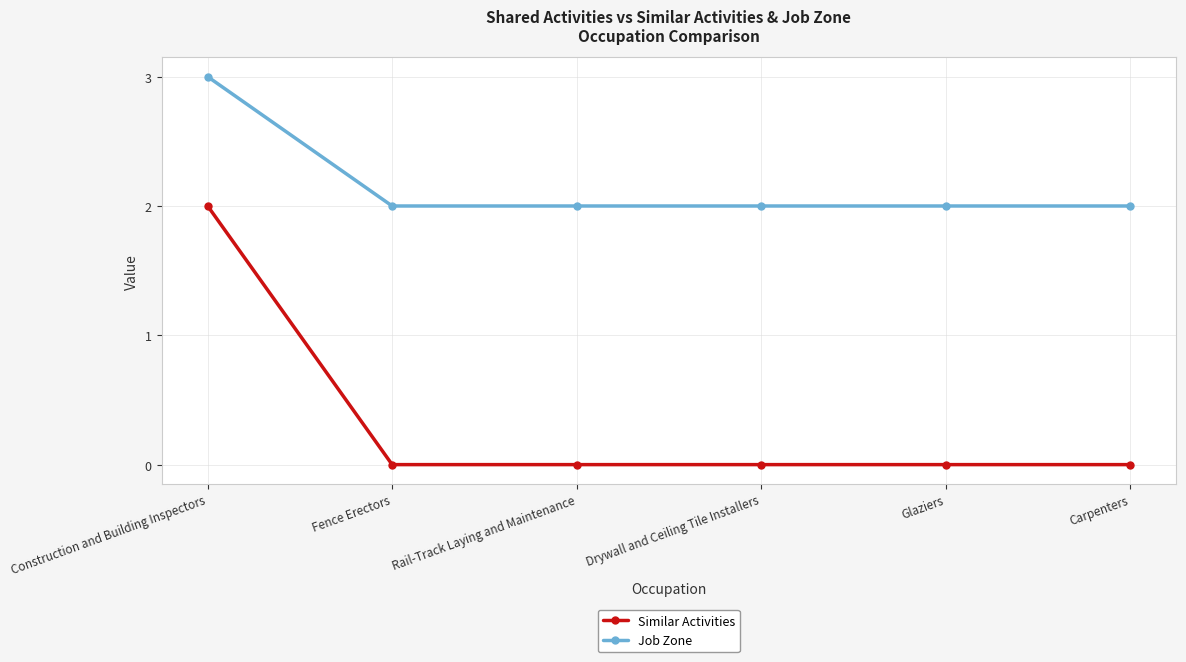

What is the difference between the maximum and minimum values in the Similar Activities series?

2